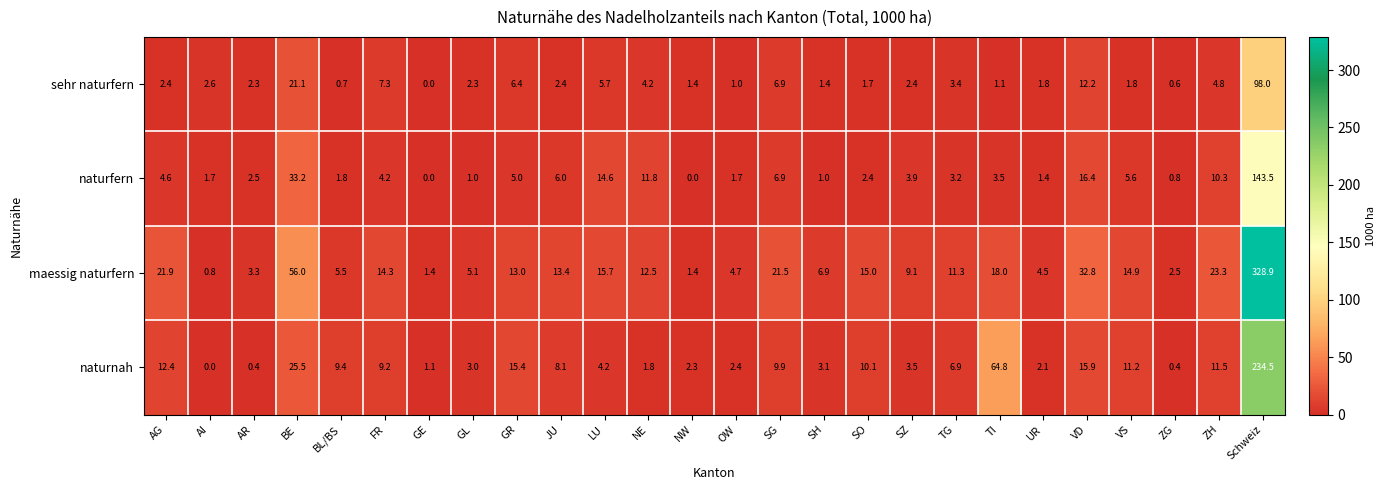

At which label does naturnah first exceed 8?

AG